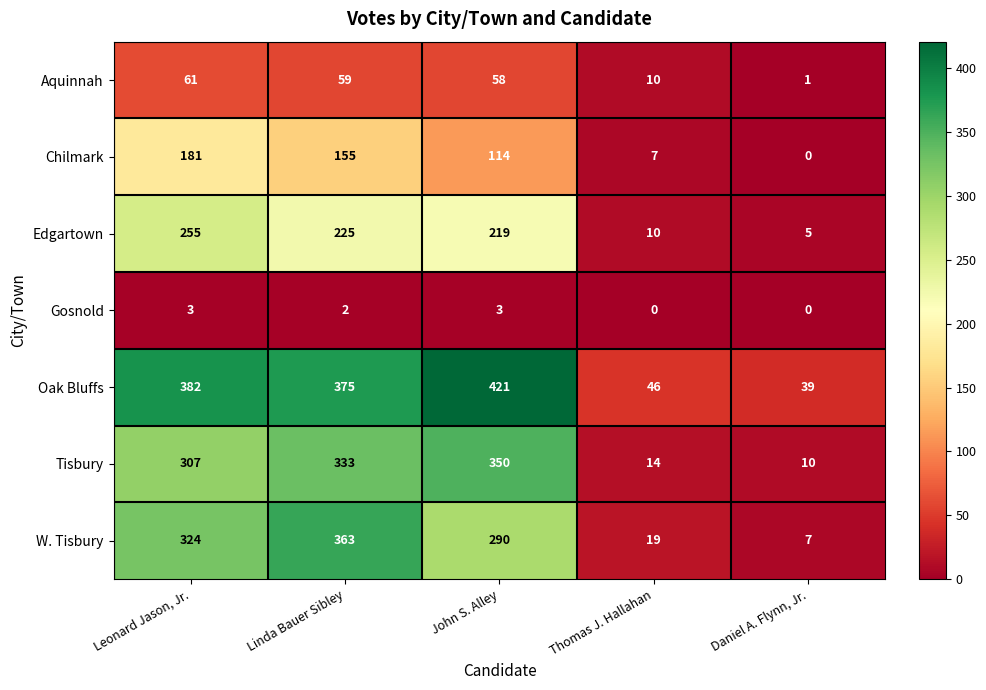

At which label does Edgartown reach its peak?

Leonard Jason, Jr.